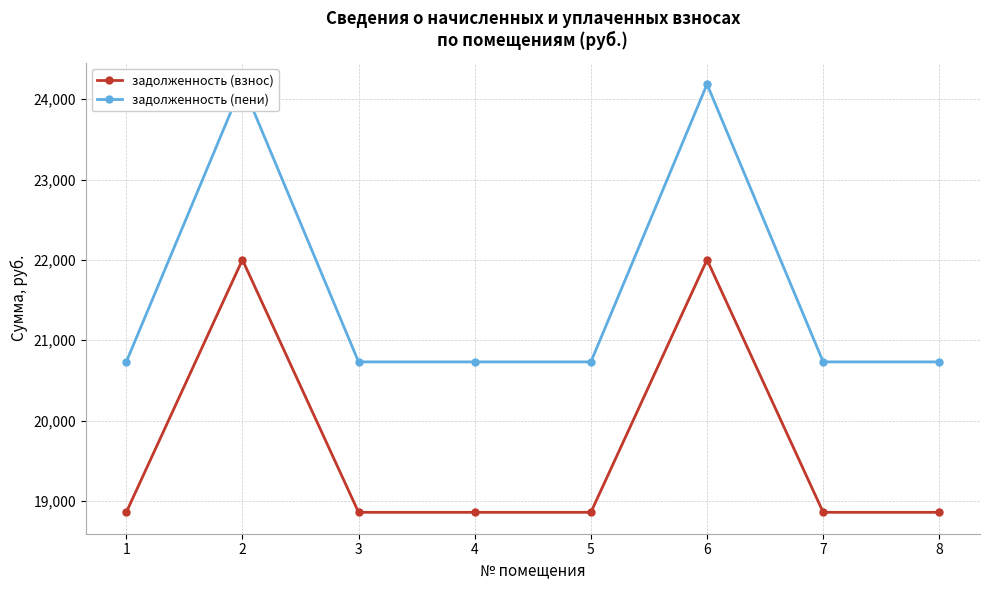

What is the value of the задолженность (взнос) point at the 2nd from the left?

22001.3